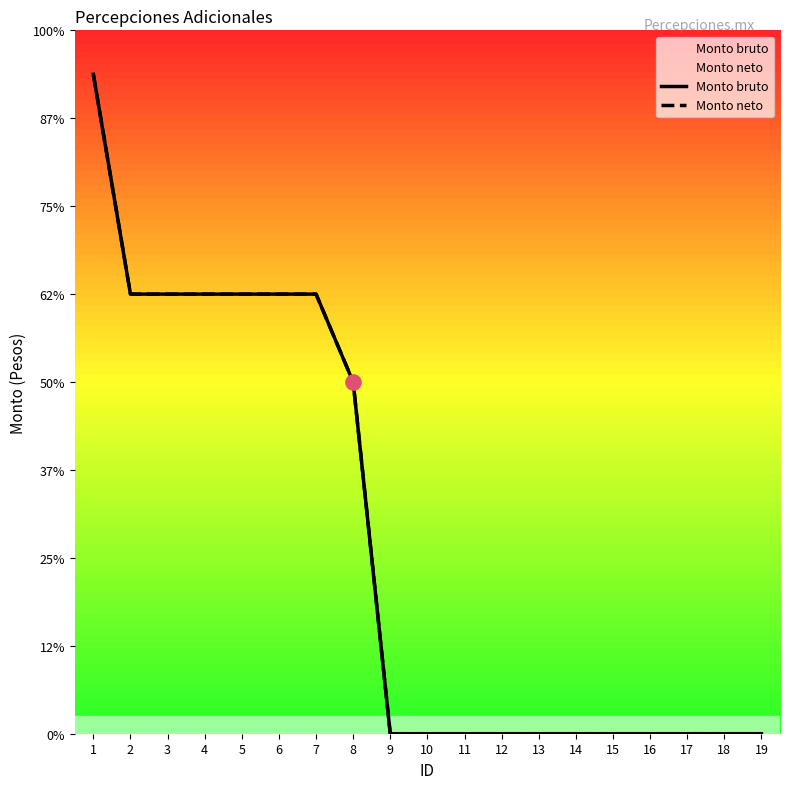

Which series contains the lowest Y value?

Monto bruto